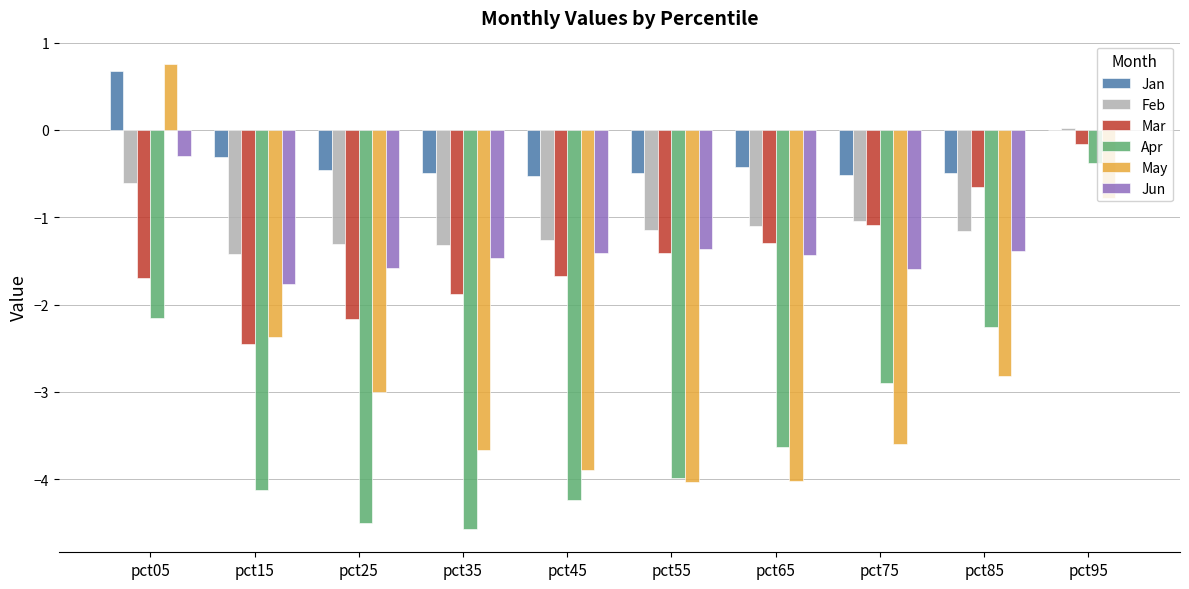

Which series changed the most between pct25 and pct35?

May